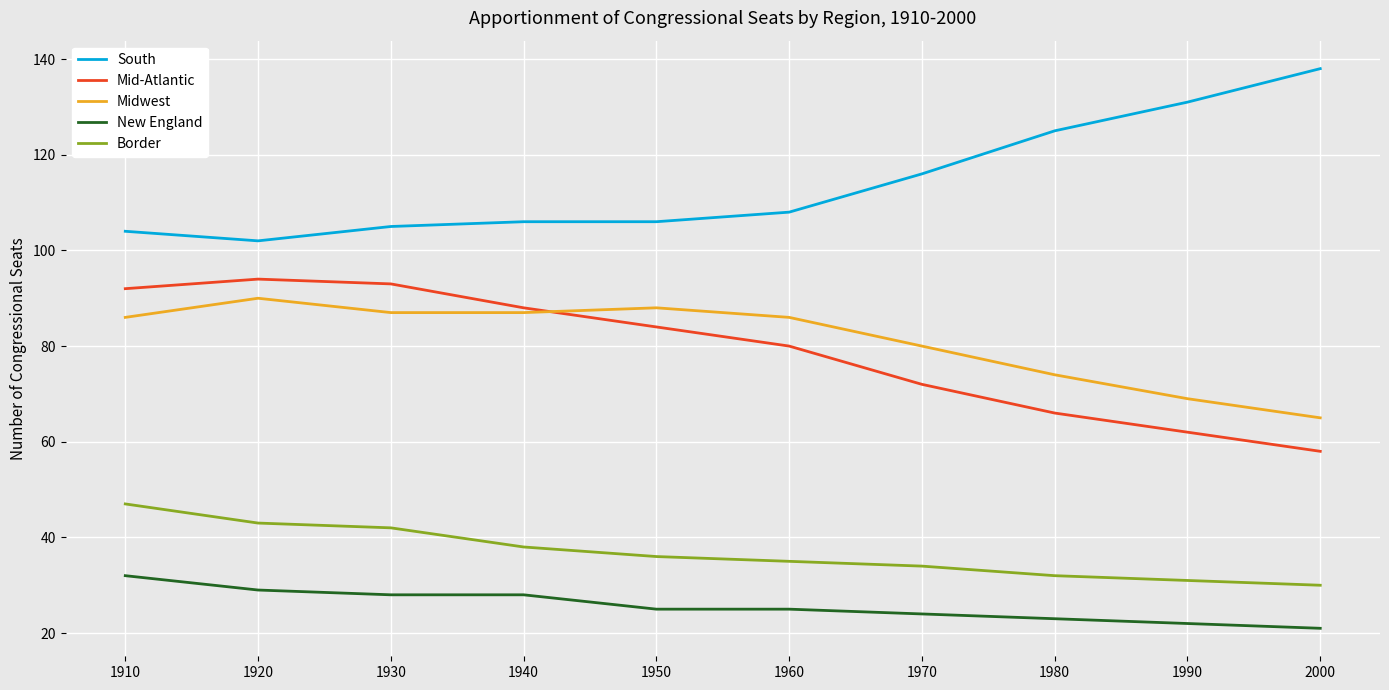

List the series in order of their peak value, highest first.

South, Mid-Atlantic, Midwest, Border, New England